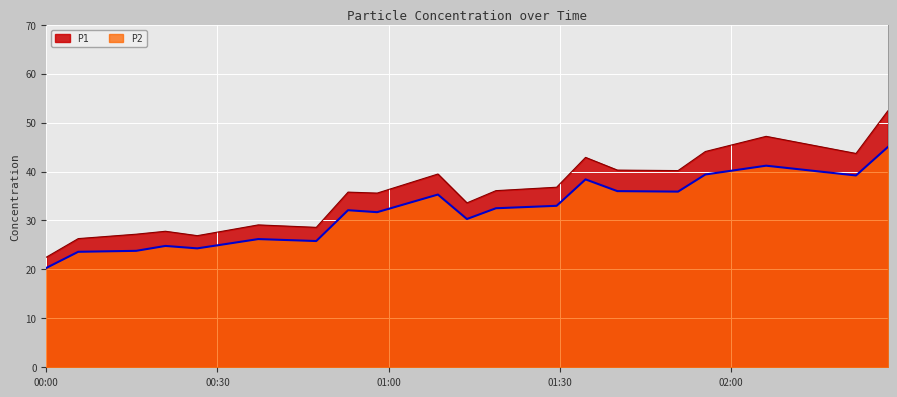

Which series has the largest range (max minus min)?

P1